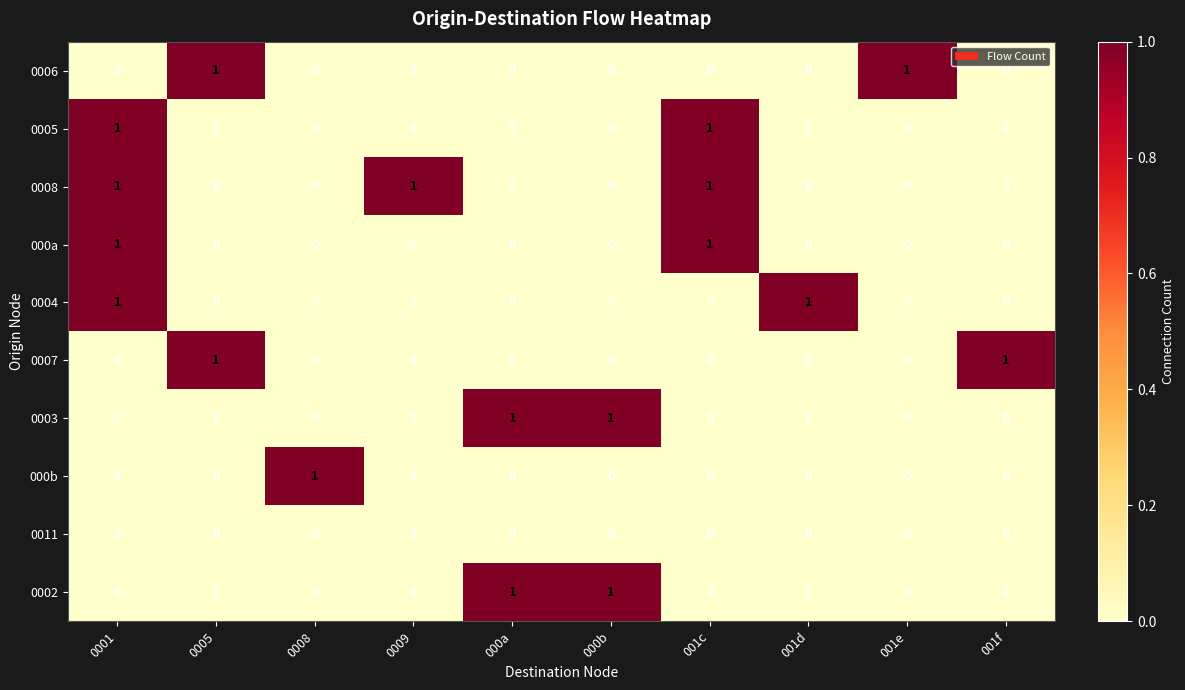

Count the 000b values in the range 0 to 1.

10